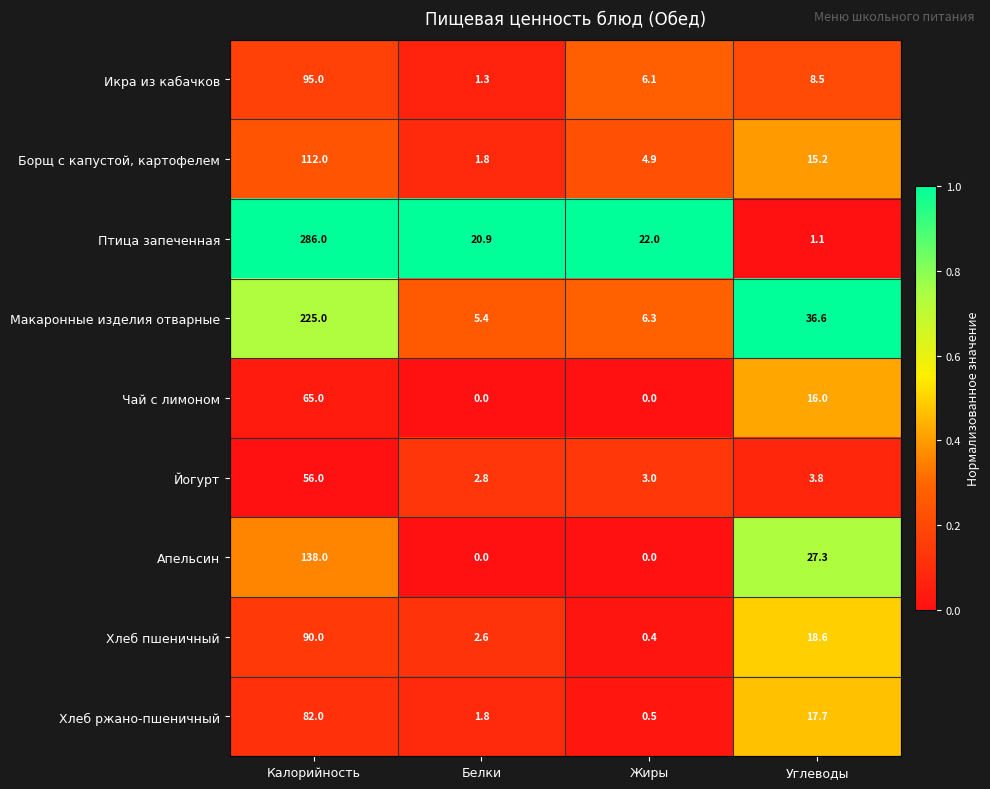

List the labels in order of Борщ с капустой, картофелем value, smallest first.

Белки, Жиры, Углеводы, Калорийность